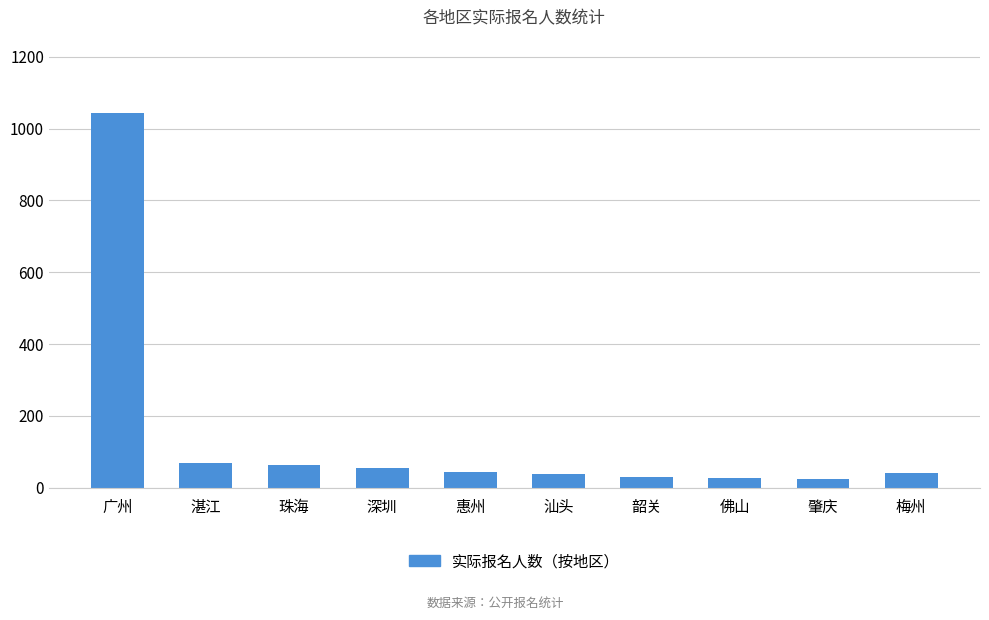

What is the value of the 3rd bar from the left?

62